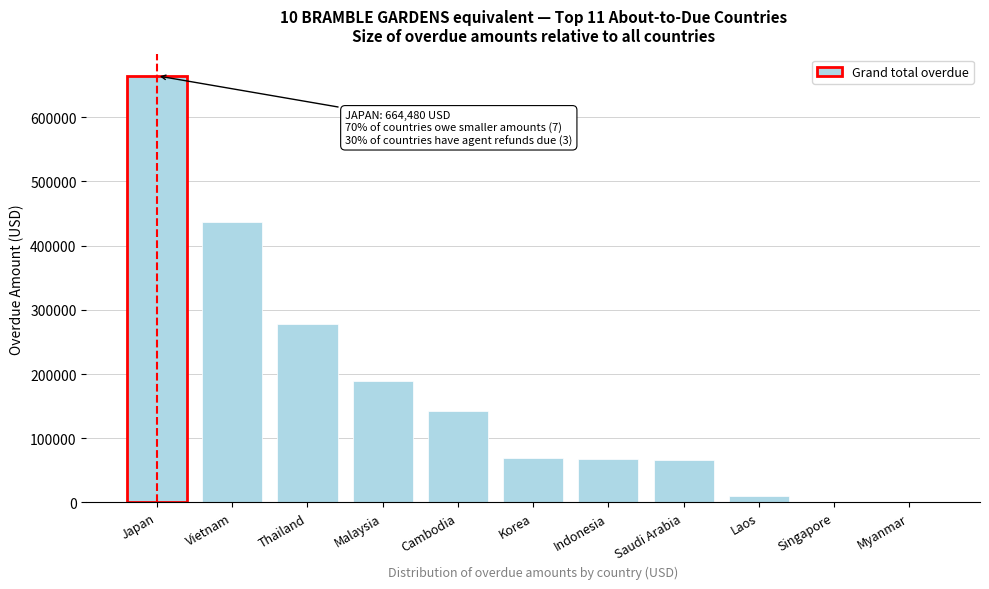

Between Thailand and Singapore, which is larger?

Thailand